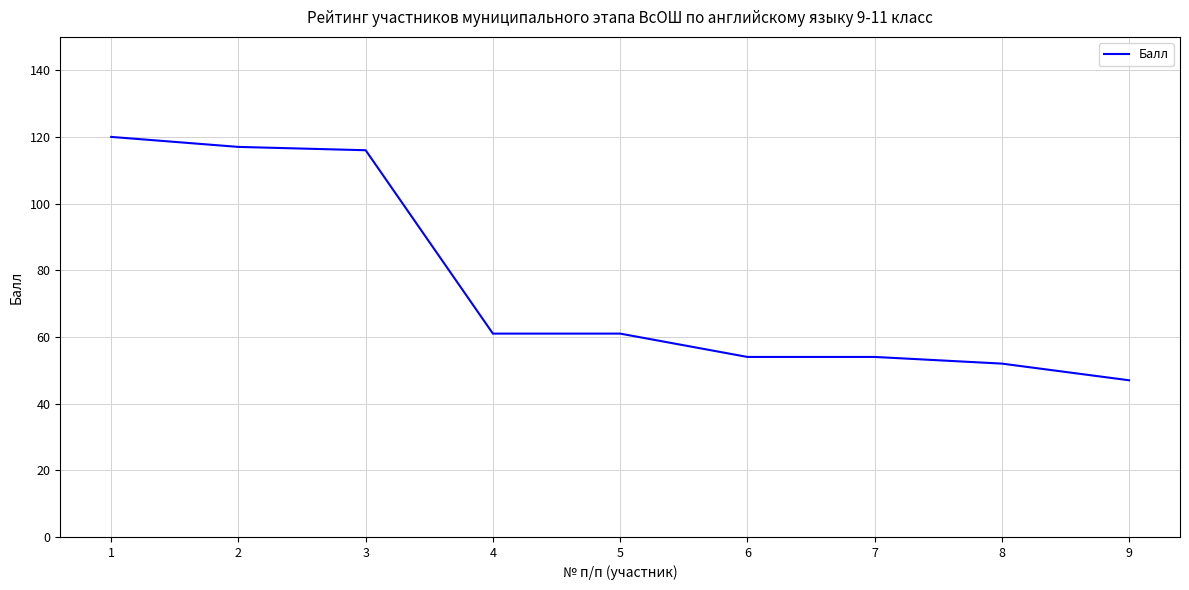

What is the difference between the maximum and minimum values?

73